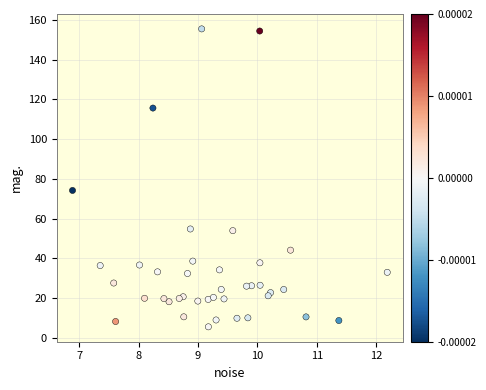

What Y value in the scatter plot is closest to 80?

74.2